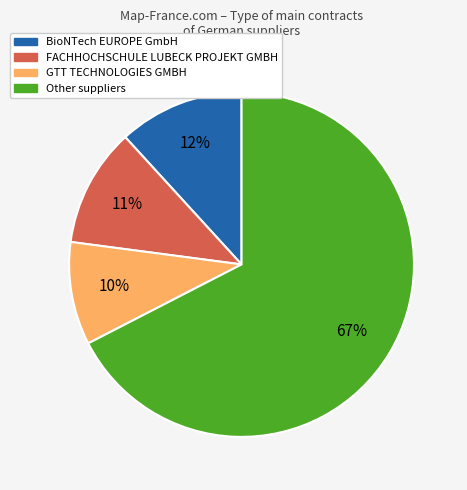

Which slice is the largest?

Other suppliers